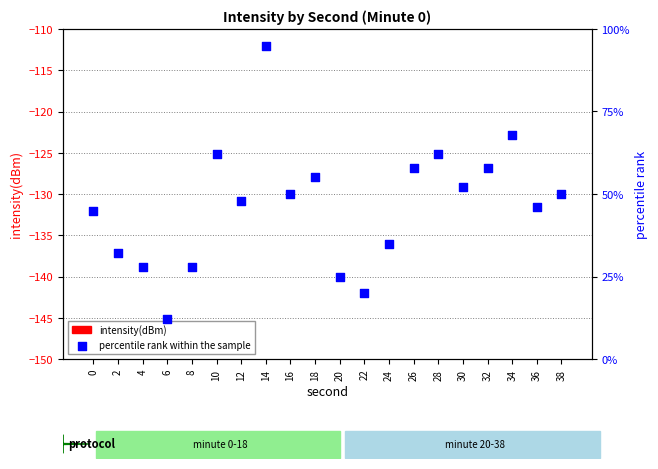

Which series has the largest Y range (max minus min)?

percentile rank within the sample